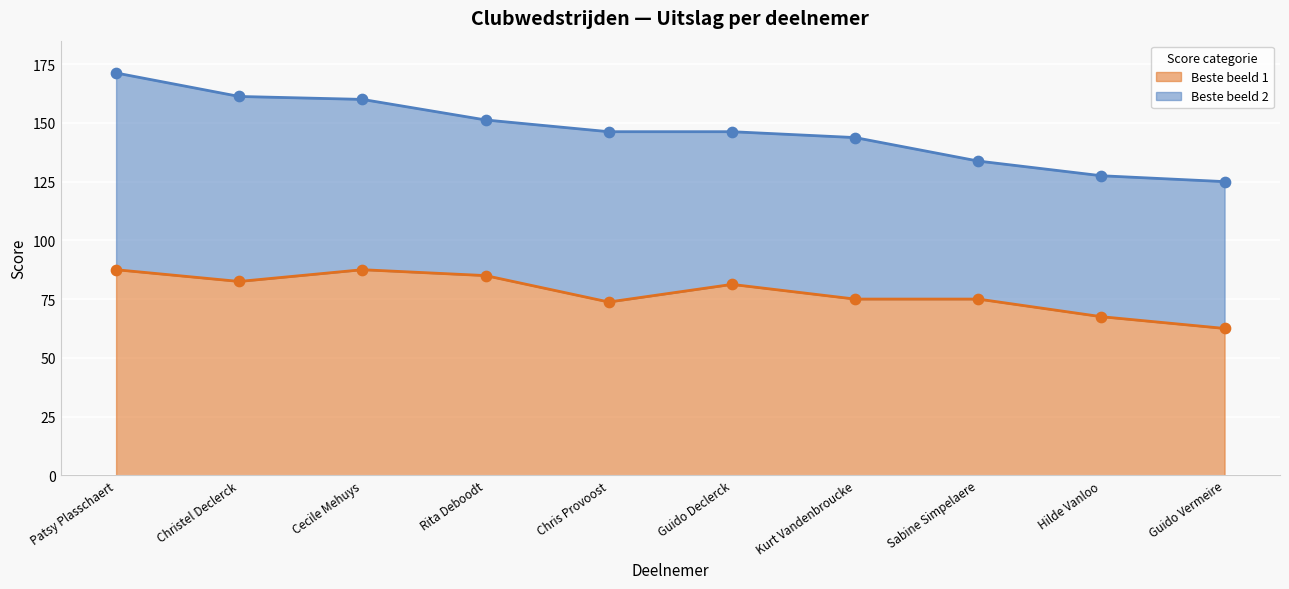

Which has a higher value, Kurt Vandenbroucke or Cecile Mehuys?

Cecile Mehuys